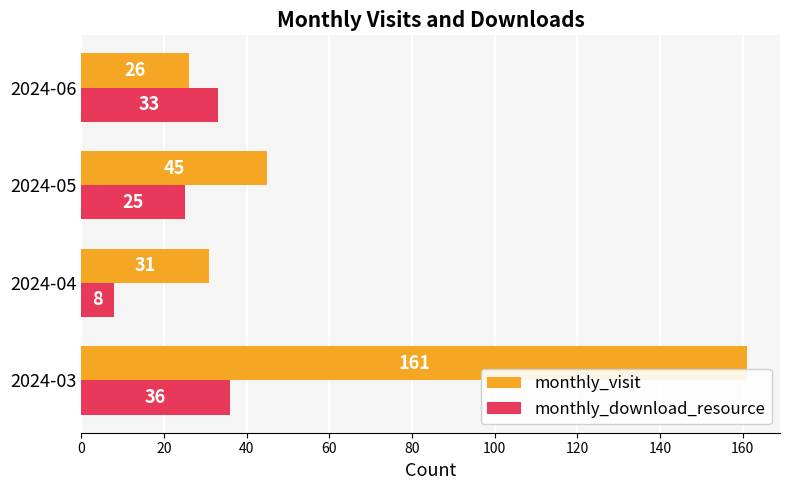

What is the sum of all monthly_download_resource values?

102